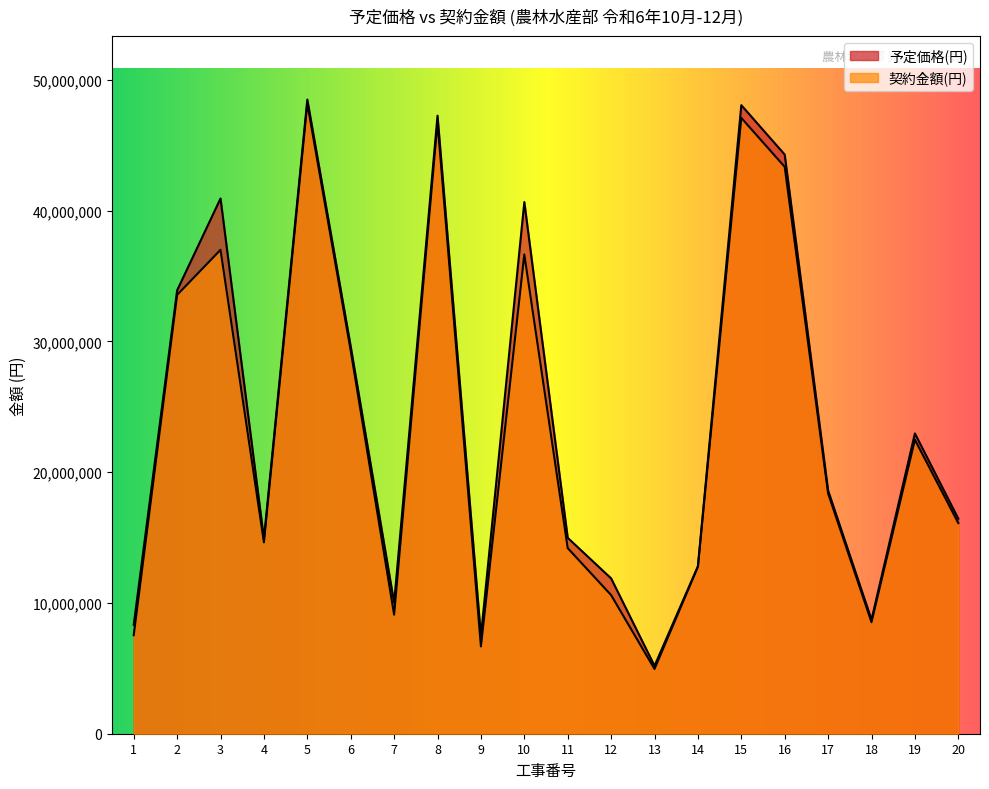

True or false: 予定価格(円) has more than 0 points higher than both neighbors.

True